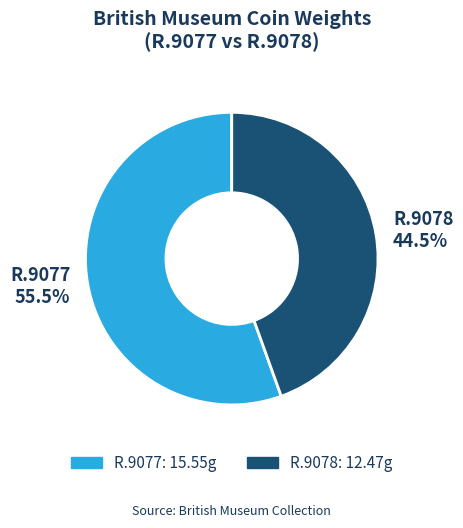

Is R.9078 the majority of the pie?

No